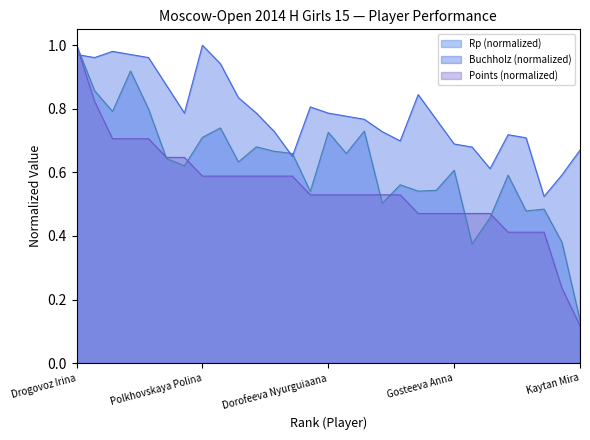

True or false: Buchholz has more than 1 interior local peaks.

True